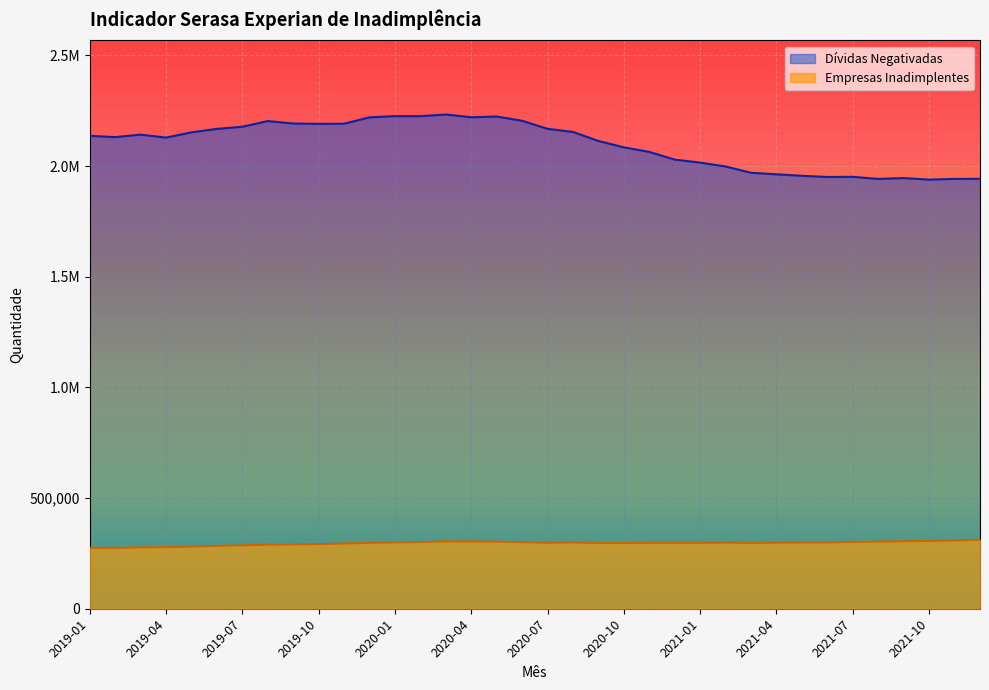

At which category does Empresas Inadimplentes reach its first local peak?

2020-03